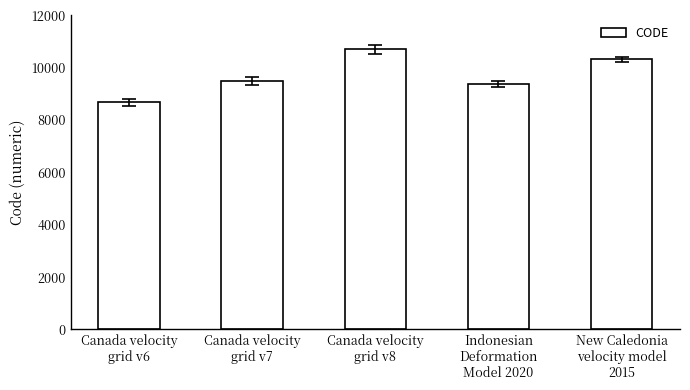

Reading left to right, extract all data points from this chart.

8676	9483	10707	9375	10323